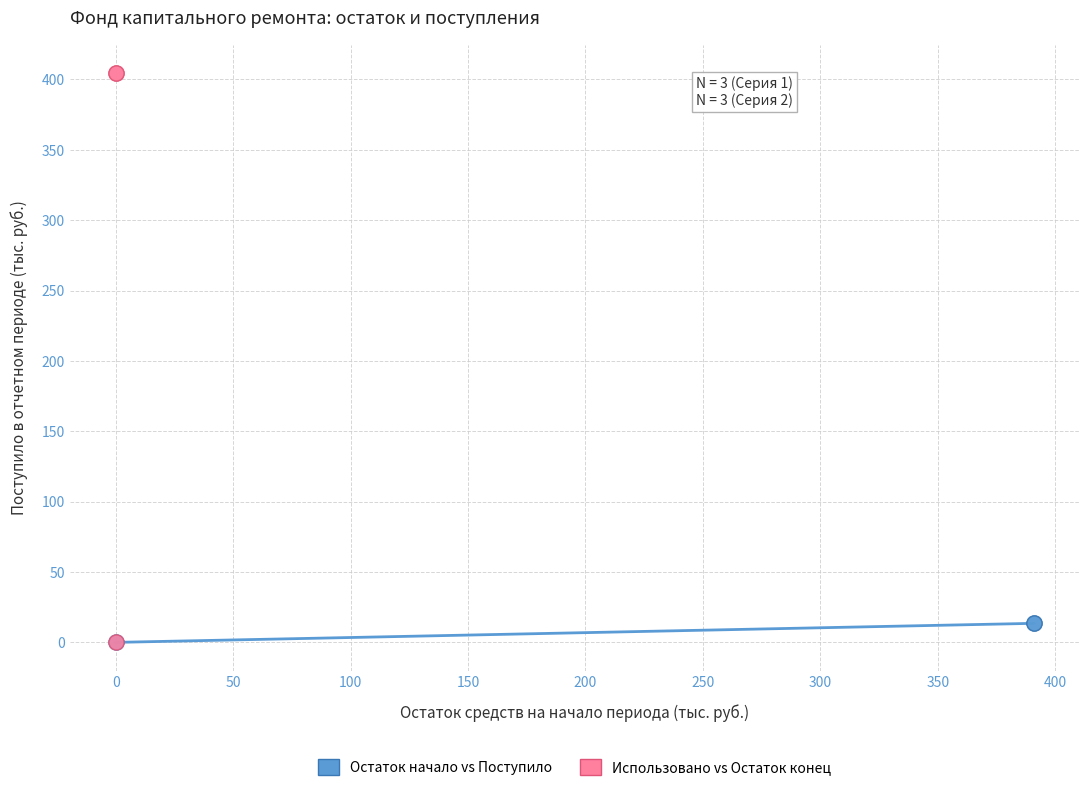

Which series has the largest Y range (max minus min)?

Использовано vs Остаток конец